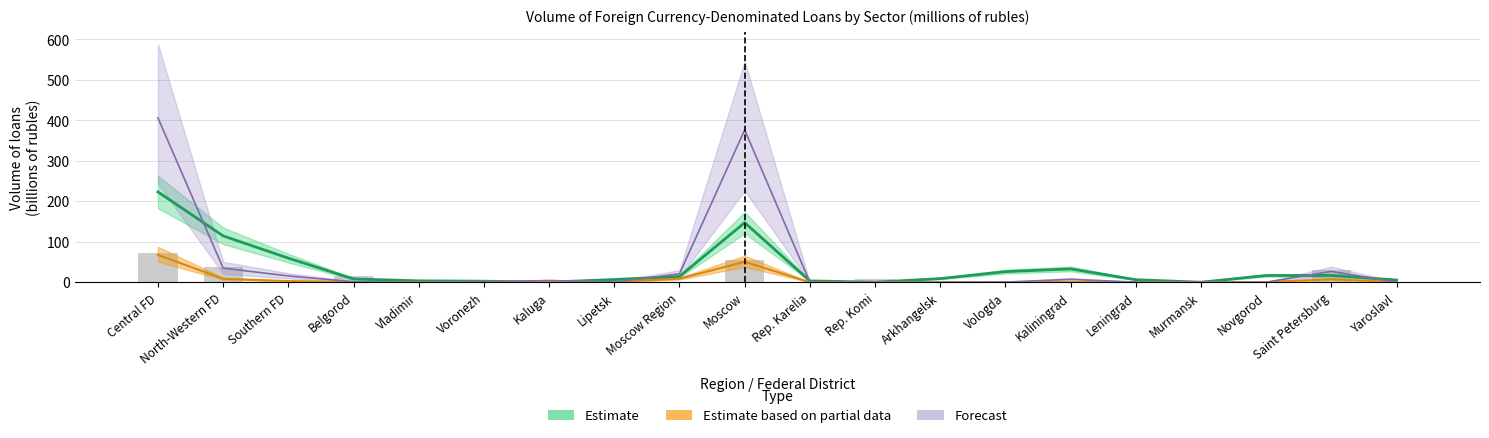

Is it true that manufacturing equals 51.8 at Moscow?

False